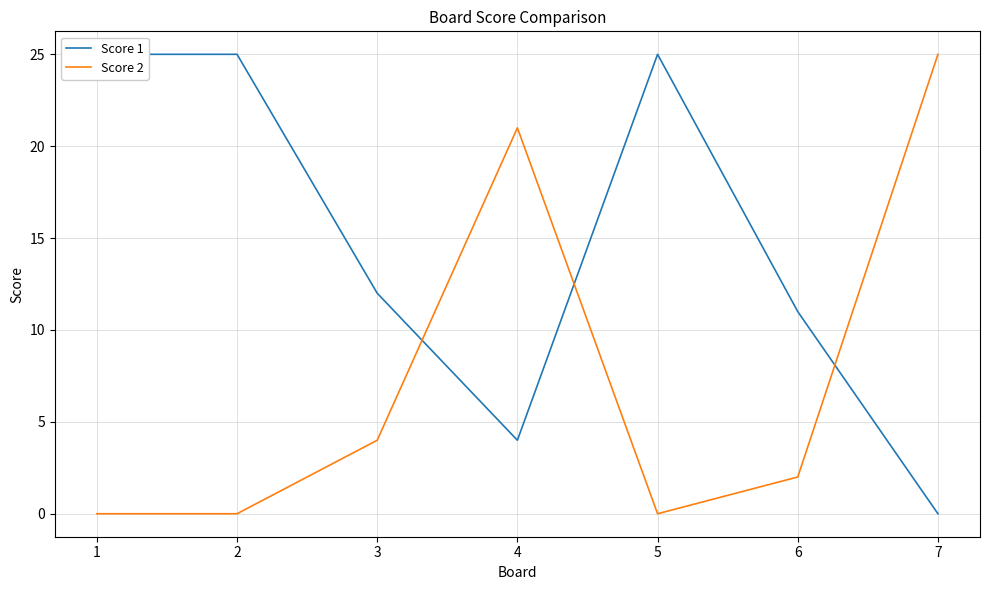

At which category is the sum across all series the highest?

1